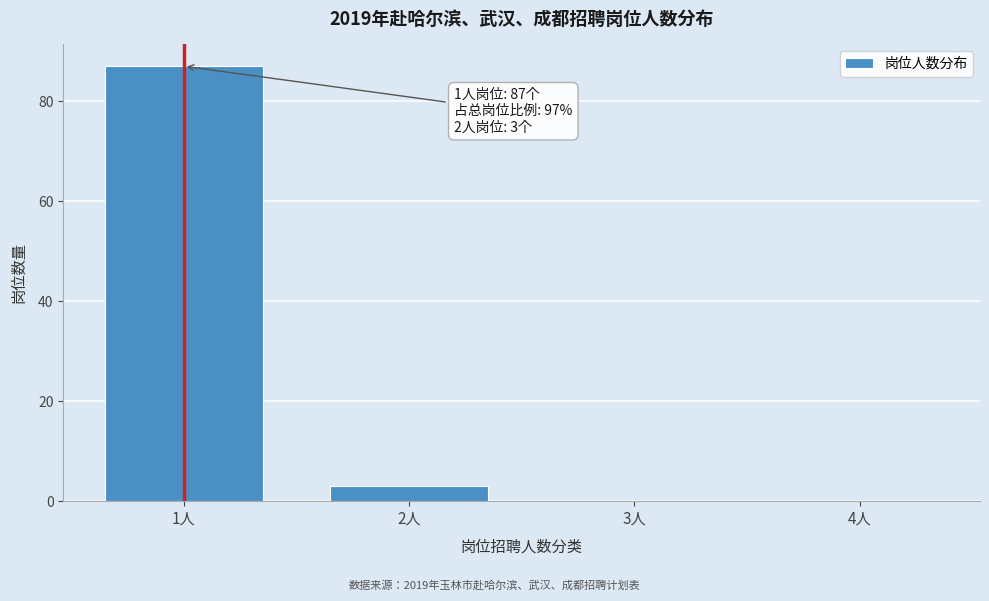

Reading left to right, list all the values displayed in this chart.

1人=87	2人=3	3人=0	4人=0